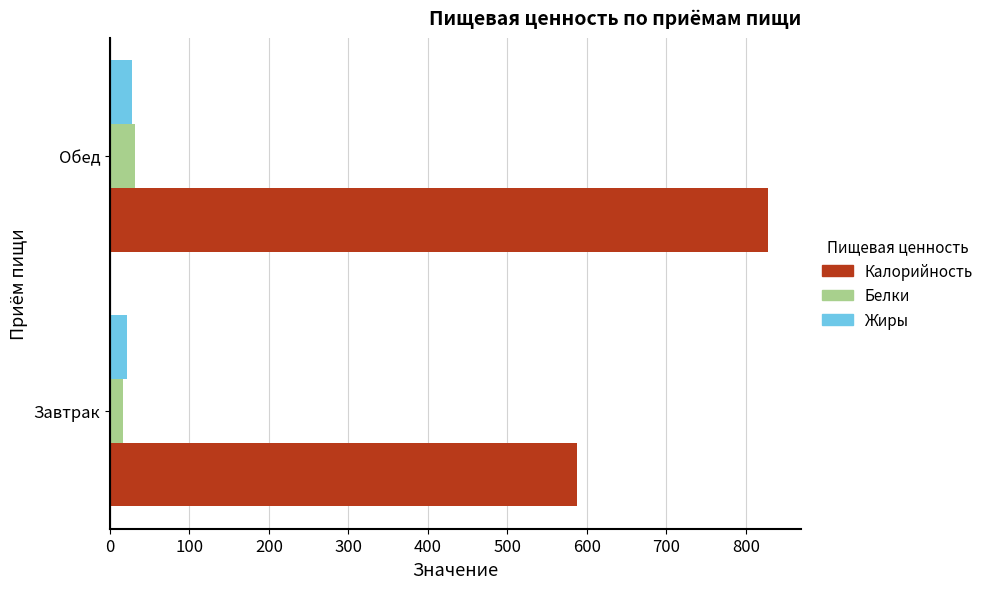

What is the total value across all series at Обед?

887.8